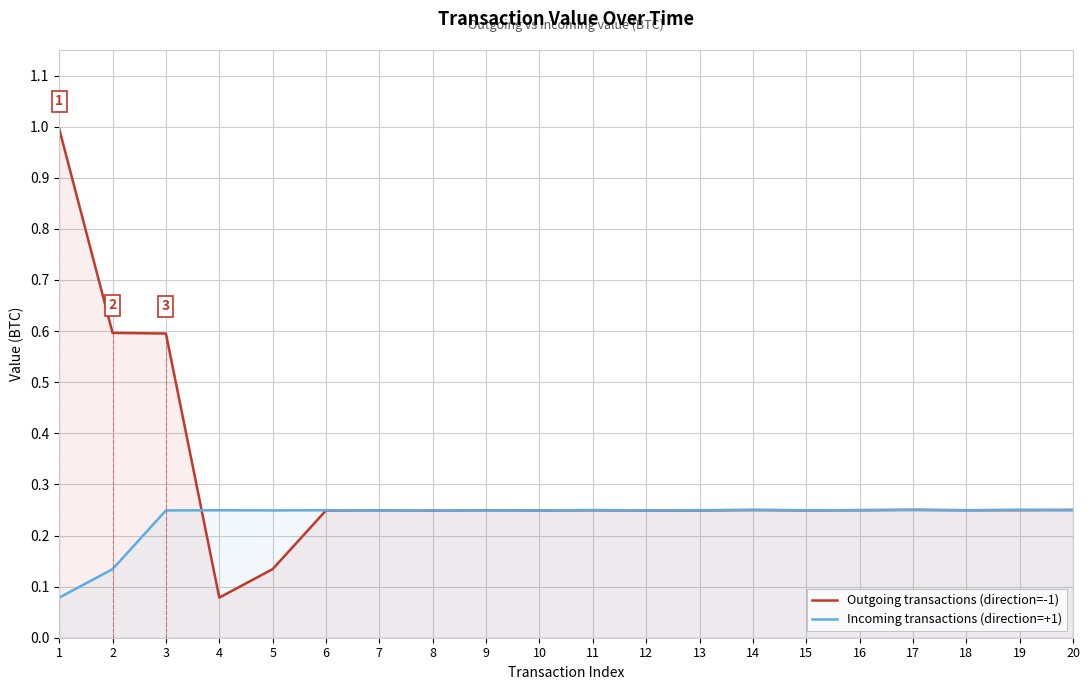

Which series has the largest total across all categories?

Outgoing transactions (direction=-1)